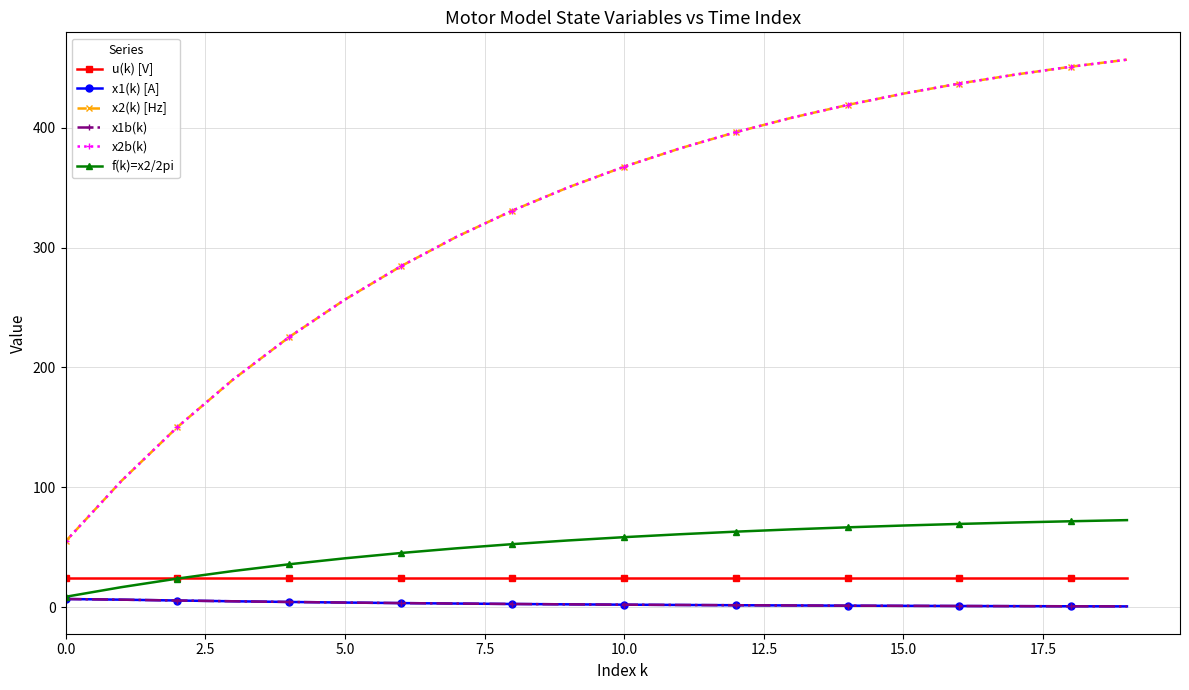

How many lines are shown in the chart?

6